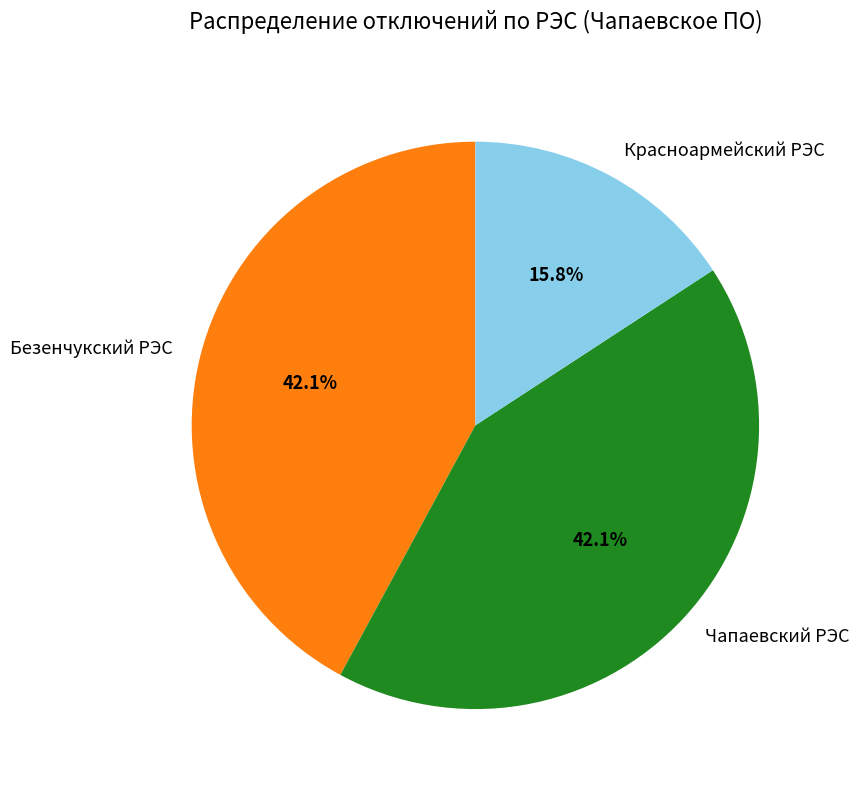

Which category has the smallest portion of the pie?

Красноармейский РЭС